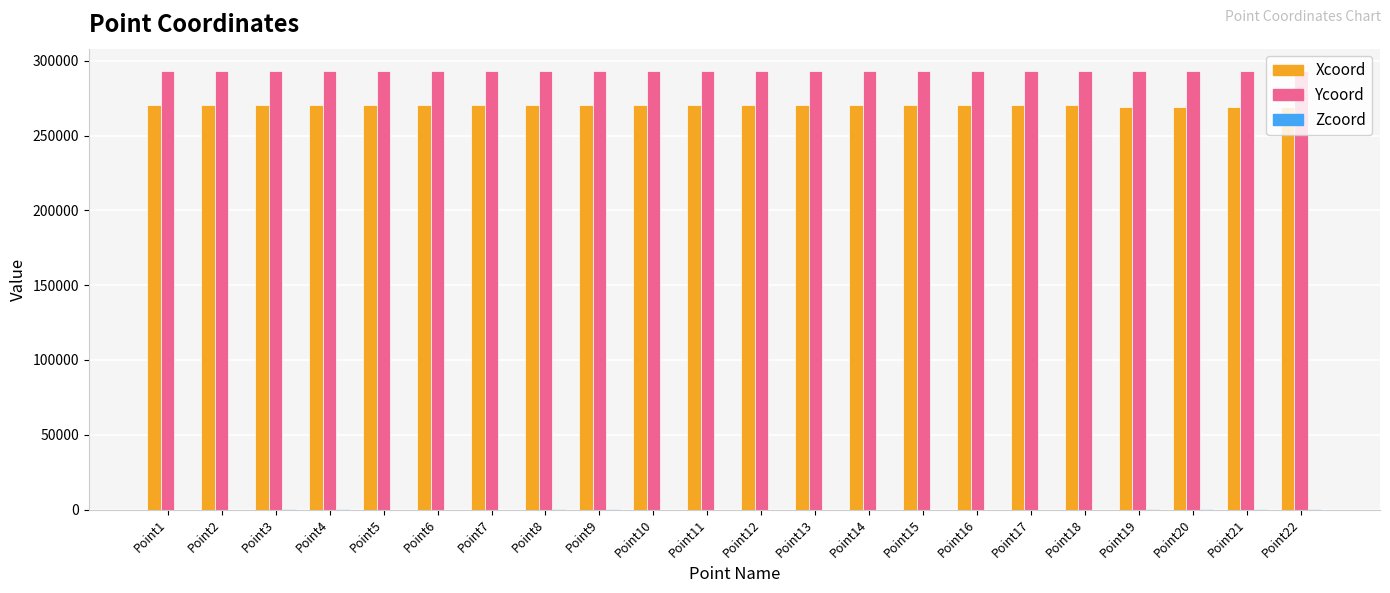

What is the greatest value displayed?

293417.7